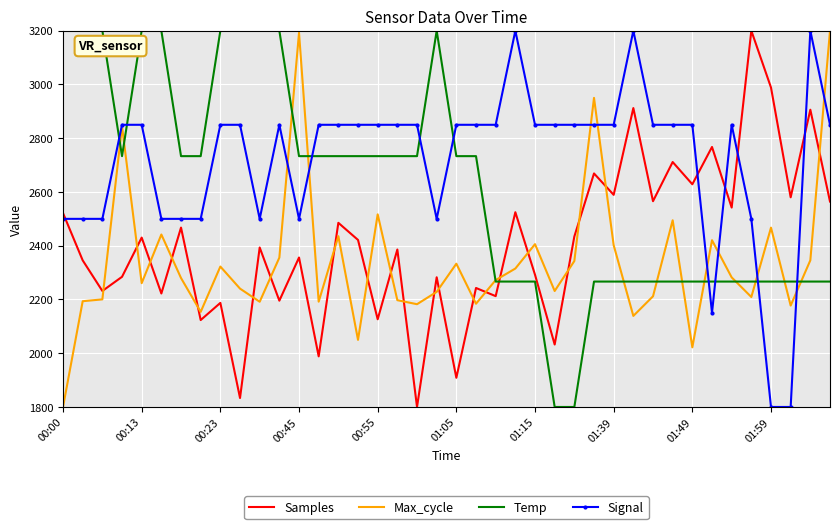

How many times do Samples and Max_cycle cross each other?

21